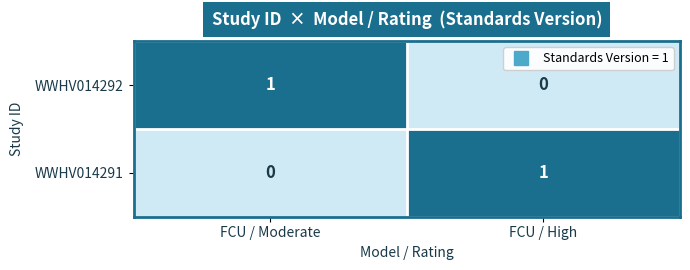

Reading left to right, extract all data points from this chart.

WWHV014292: FCU / Moderate=1	FCU / High=0
WWHV014291: FCU / Moderate=0	FCU / High=1